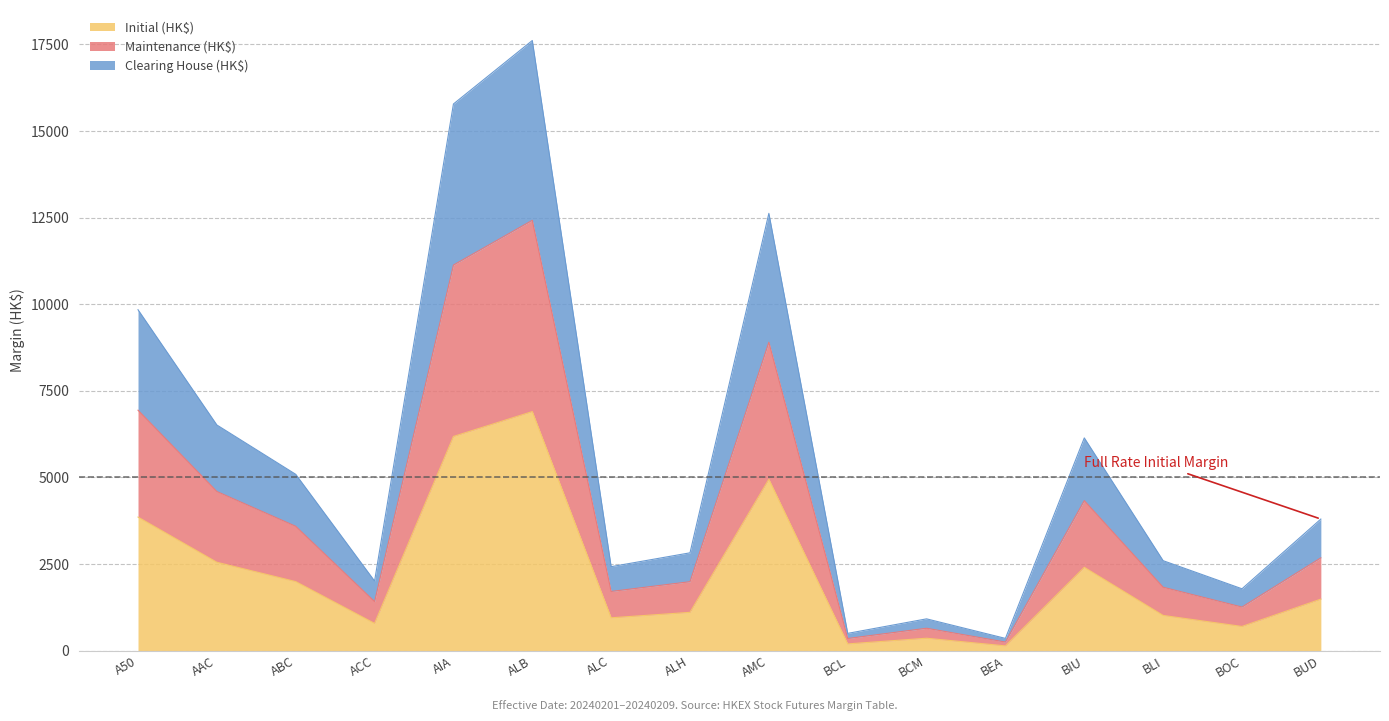

What is the total value across all series at ALB?

17613